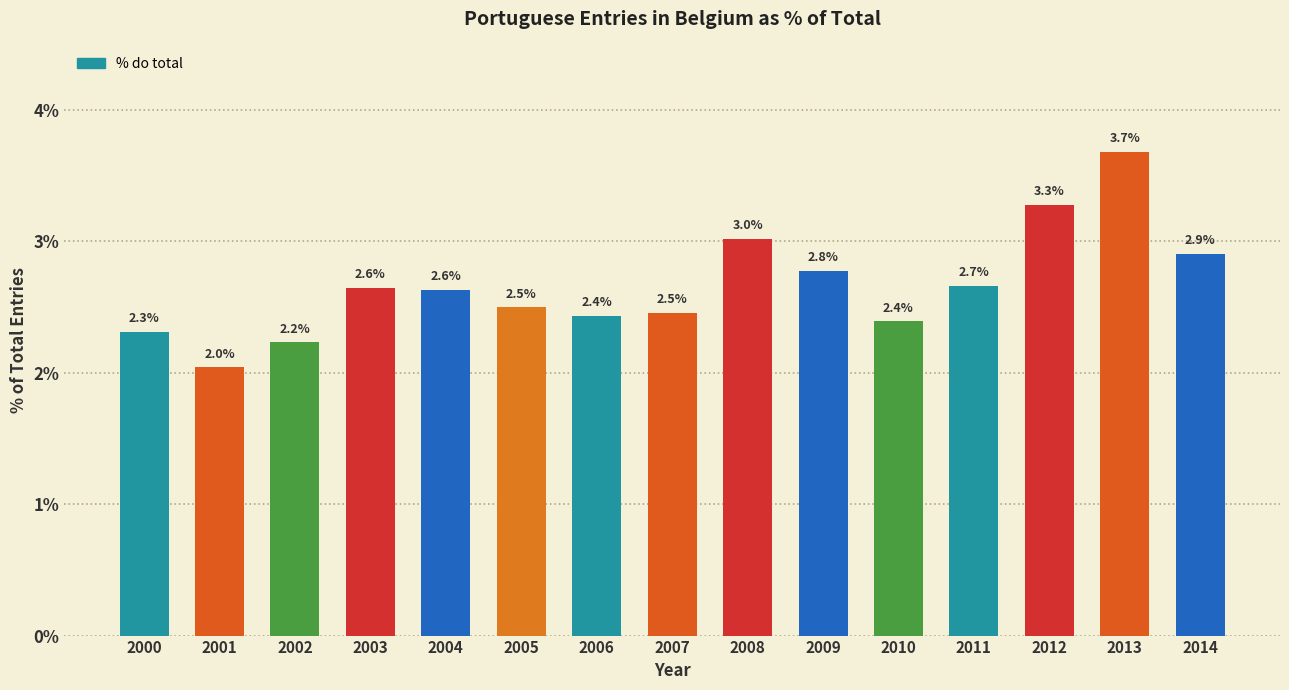

Reading right to left, extract all data points from this chart.

2014=2.9	2013=3.7	2012=3.3	2011=2.7	2010=2.4	2009=2.8	2008=3.0	2007=2.5	2006=2.4	2005=2.5	2004=2.6	2003=2.6	2002=2.2	2001=2.0	2000=2.3